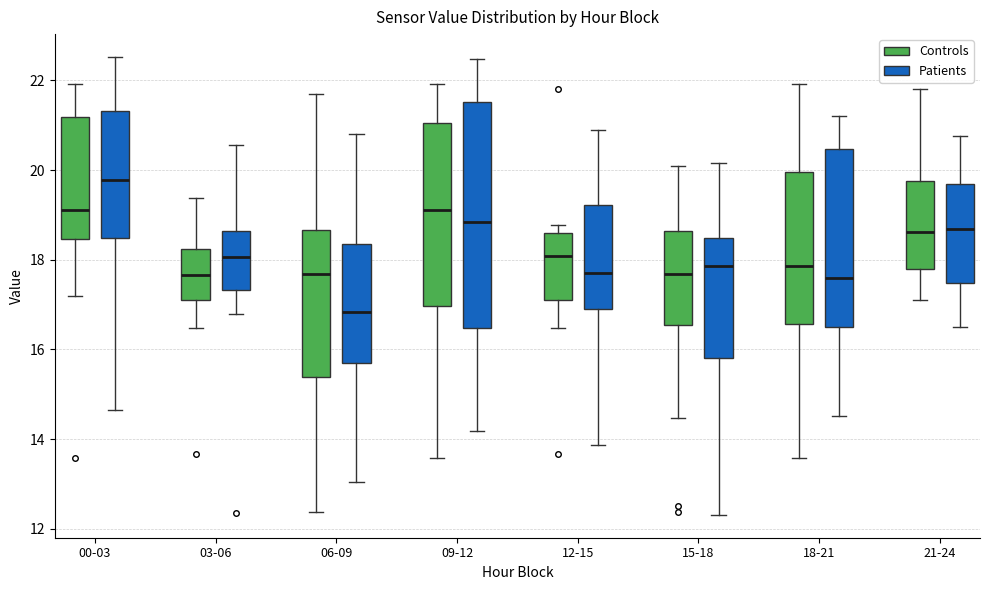

Where does the lower whisker of the box for 06-09 (Patients) end on the y-axis? The values are not printed on the chart, so give them approximately, as read against the axis.

13.0